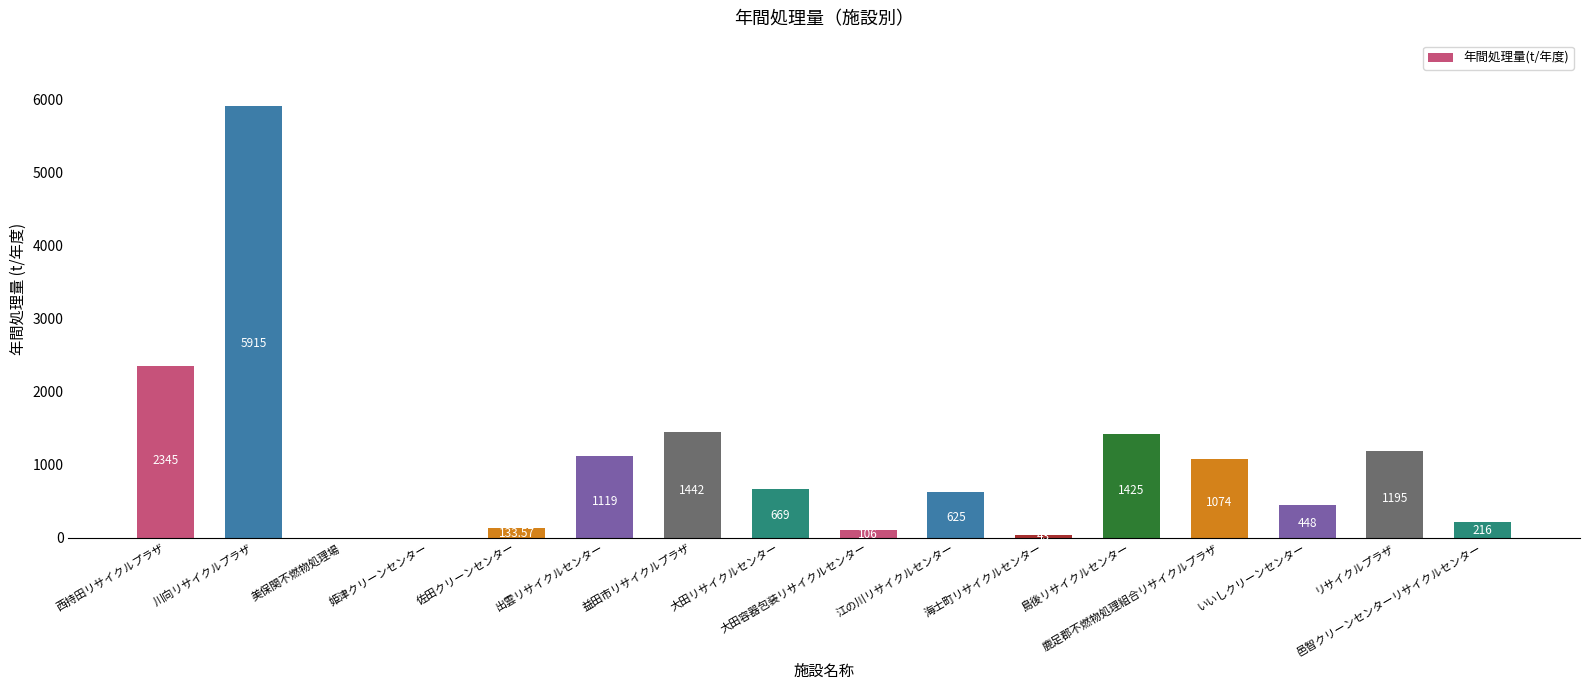

How many distinct data groups are displayed?

1